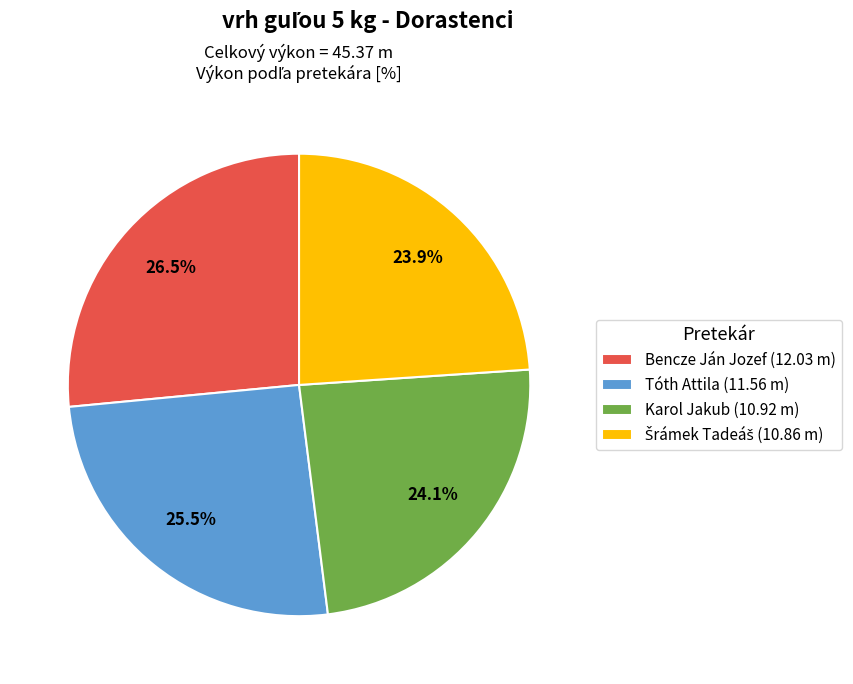

Is the sum of Karol Jakub (10.92 m) and Bencze Ján Jozef (12.03 m) greater than half?

Yes